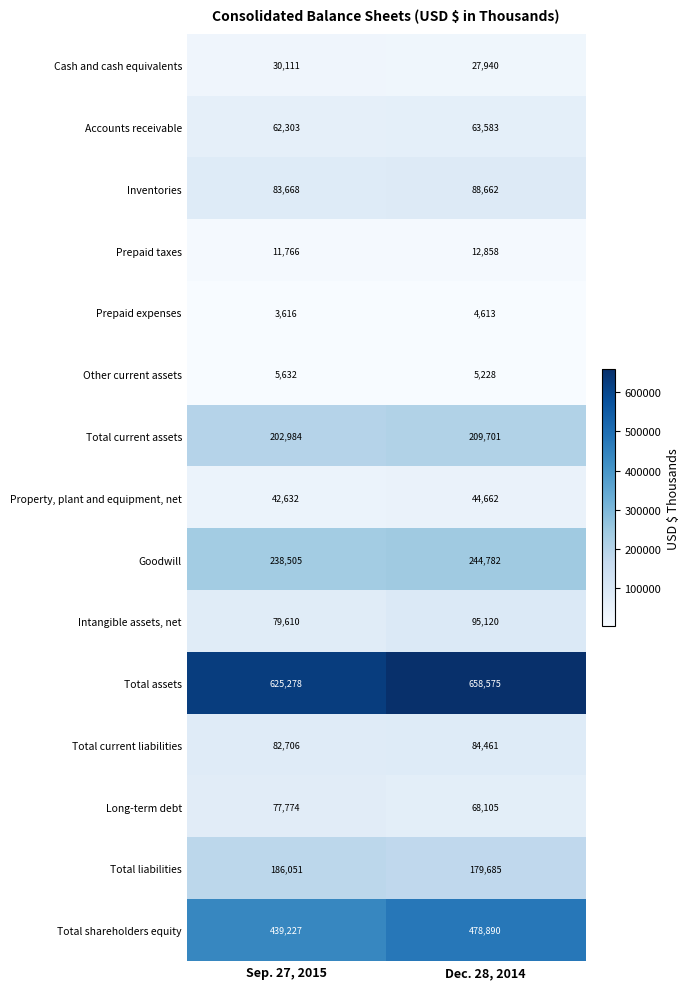

Rank the series at Dec. 28, 2014 from lowest to highest value.

Prepaid expenses, Other current assets, Prepaid taxes, Cash and cash equivalents, Property, plant and equipment, net, Accounts receivable, Long-term debt, Total current liabilities, Inventories, Intangible assets, net, Total liabilities, Total current assets, Goodwill, Total shareholders equity, Total assets